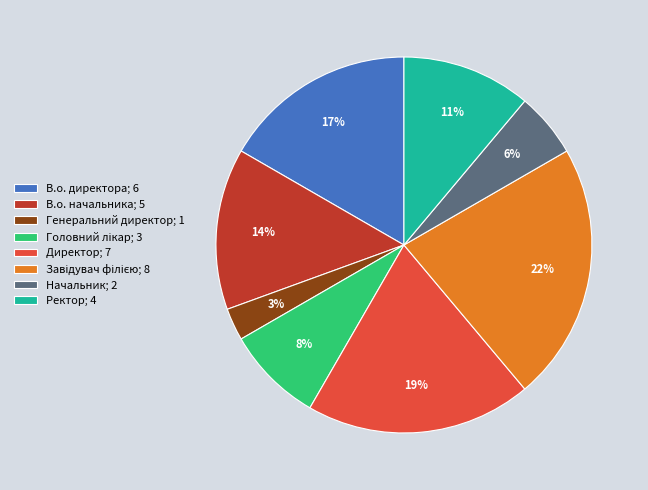

True or false: Генеральний директор accounts for 3% of the total.

True